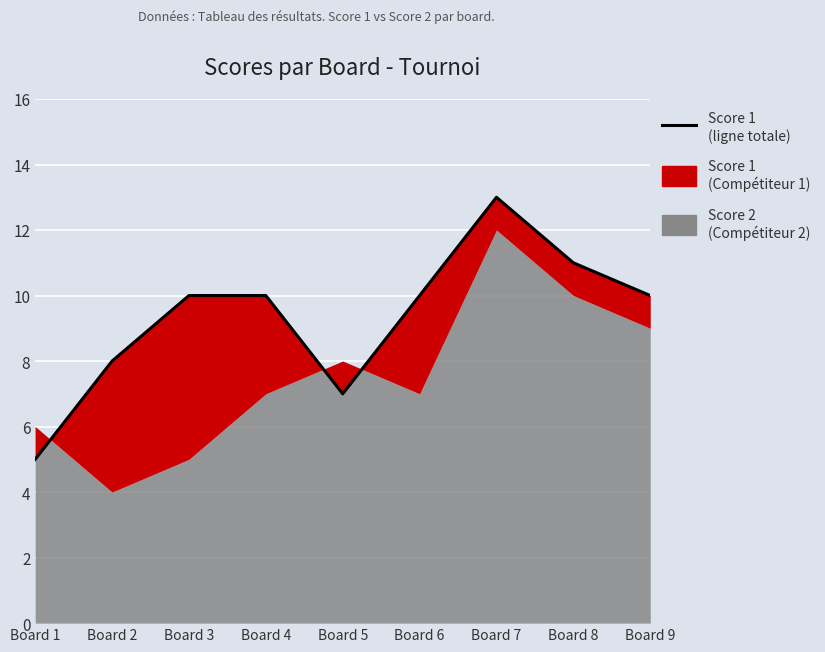

At which label is the value closest to 9?

Board 2